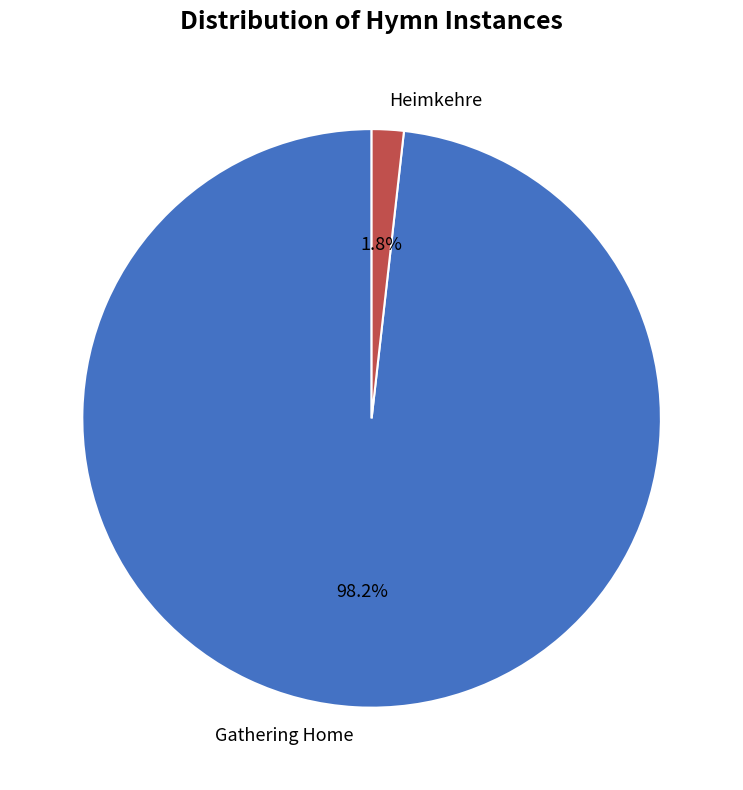

To the nearest percent, what is the difference between the Heimkehre and Gathering Home slice percentages?

96%